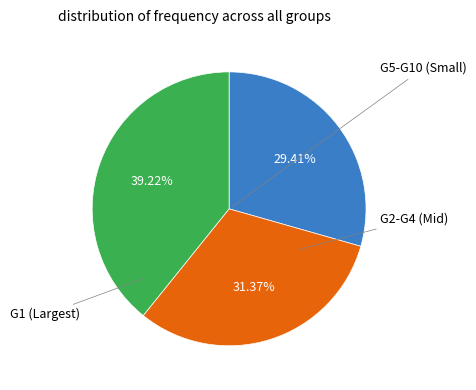

Does any single category account for the majority?

No